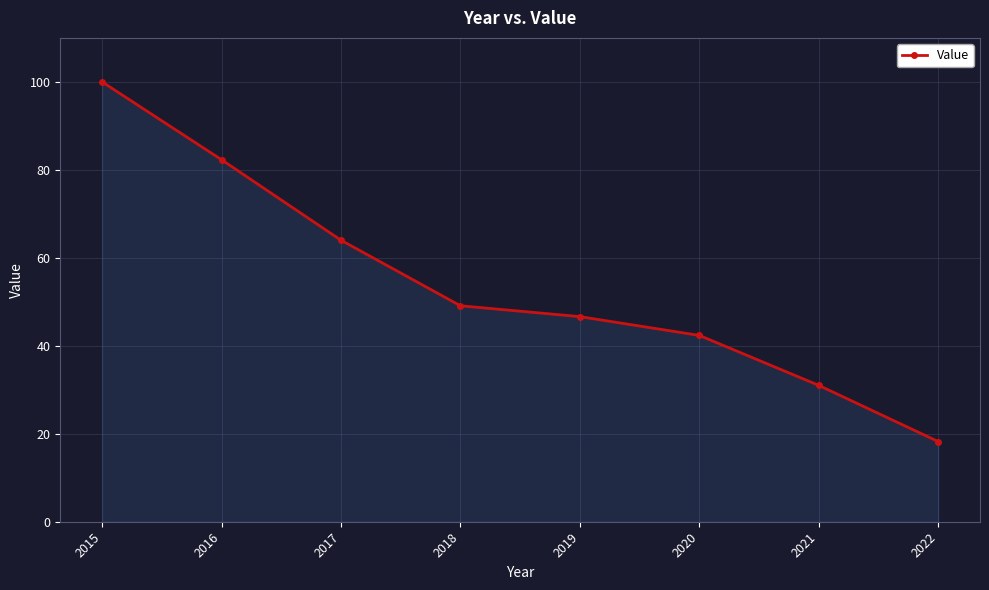

What is the ratio of the value at 2018 to the value at 2016?

0.6